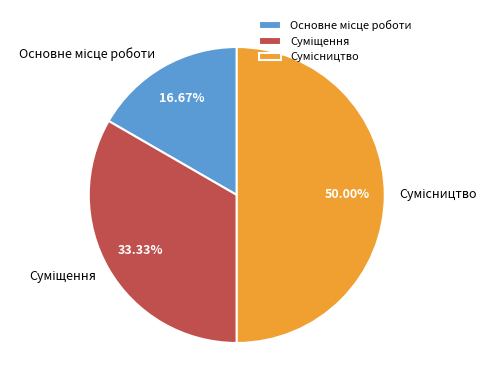

Rank the categories by value from lowest to highest.

Основне місце роботи, Суміщення, Сумісництво